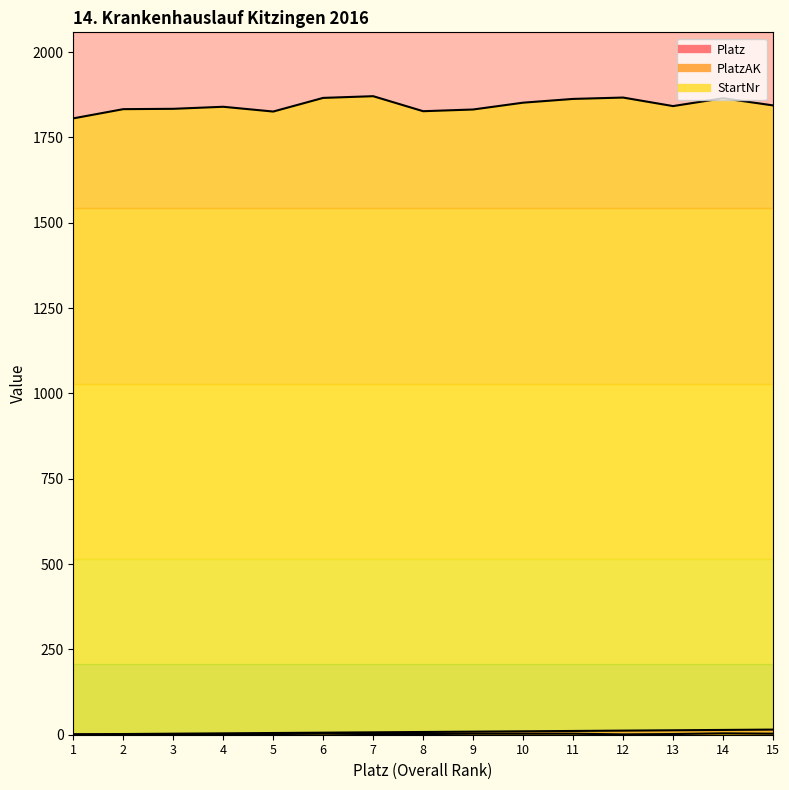

Reading right to left, extract all data points from this chart.

Platz: 15	14	13	12	11	10	9	8	7	6	5	4	3	2	1
PlatzAK: 3	4	2	1	3	3	3	2	2	3	2	1	2	1	1
StartNr: 1844	1865	1842	1867	1863	1852	1832	1827	1871	1866	1826	1840	1834	1833	1806